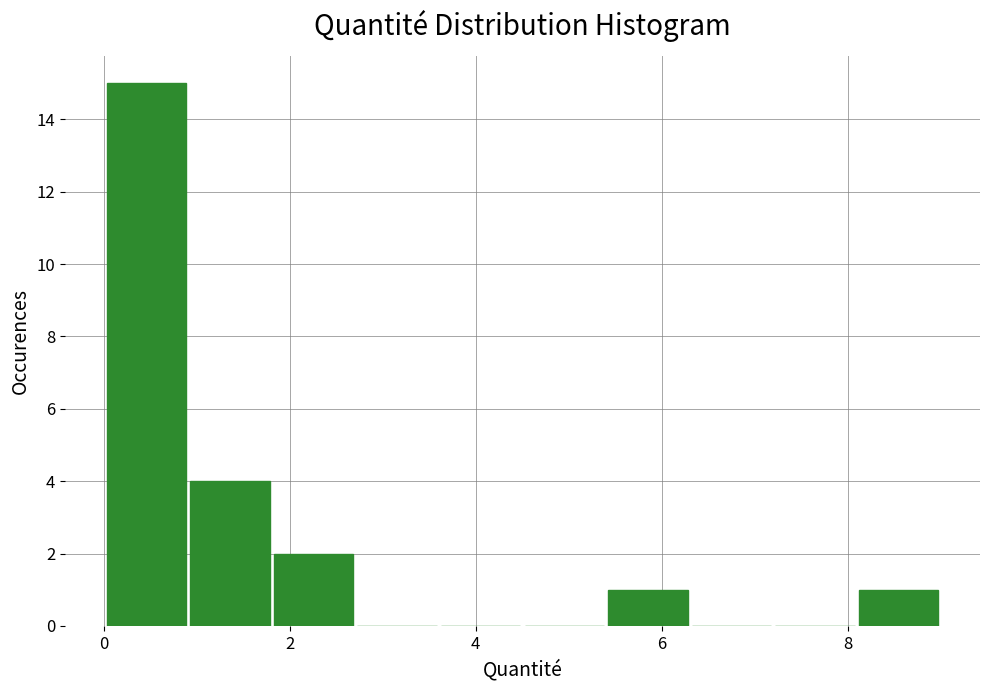

Reading left to right, list every bar in this chart as the range it spans on the x-axis followed by its height. Neither the bar edges nor the heights are printed on the chart, so give them approximately, as read against the axes.

0.0 to 1.0: 15
1.0 to 1.8: 4
1.8 to 2.8: 2
2.8 to 3.6: 0
3.6 to 4.6: 0
4.6 to 5.4: 0
5.4 to 6.4: 1
6.4 to 7.2: 0
7.2 to 8.2: 0
8.2 to 9.0: 1